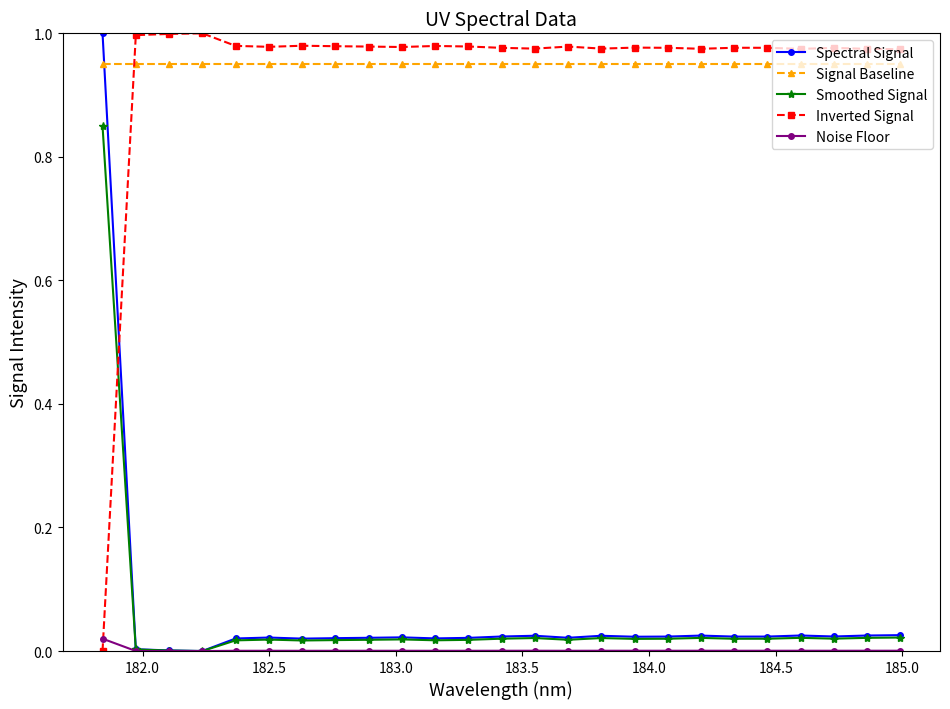

True or false: Inverted Signal and Noise Floor intersect in this chart.

True